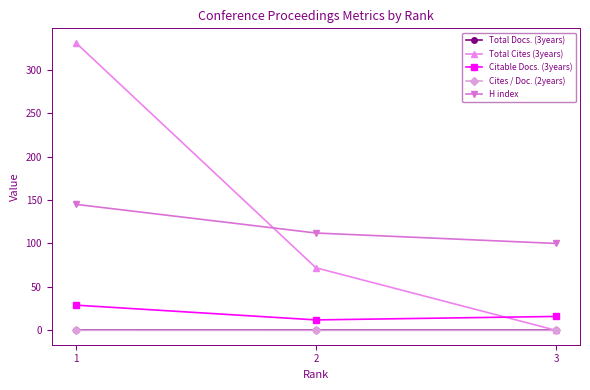

At which label is H index closest to 122?

2